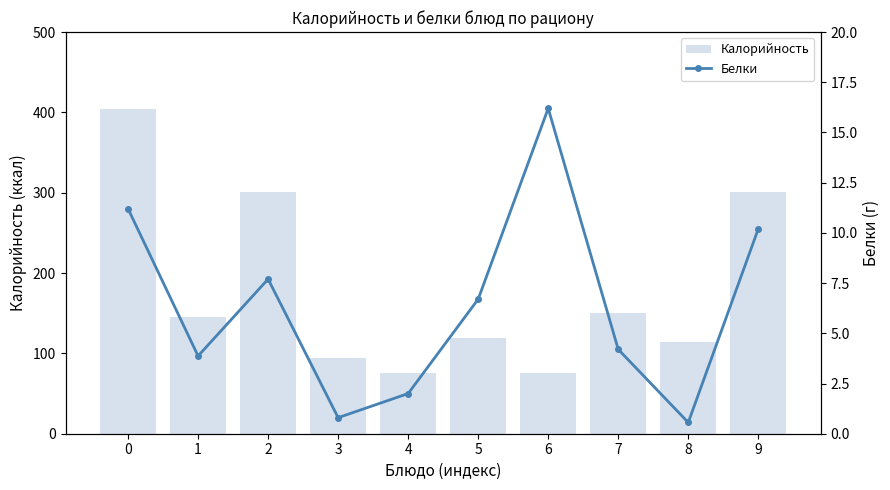

How many values in the Белки series exceed 6?

5